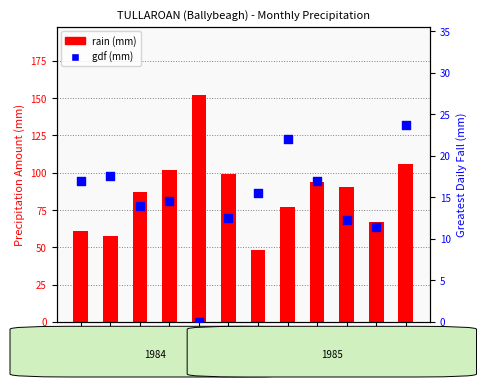

Which series has the largest Y range (max minus min)?

rain (mm)